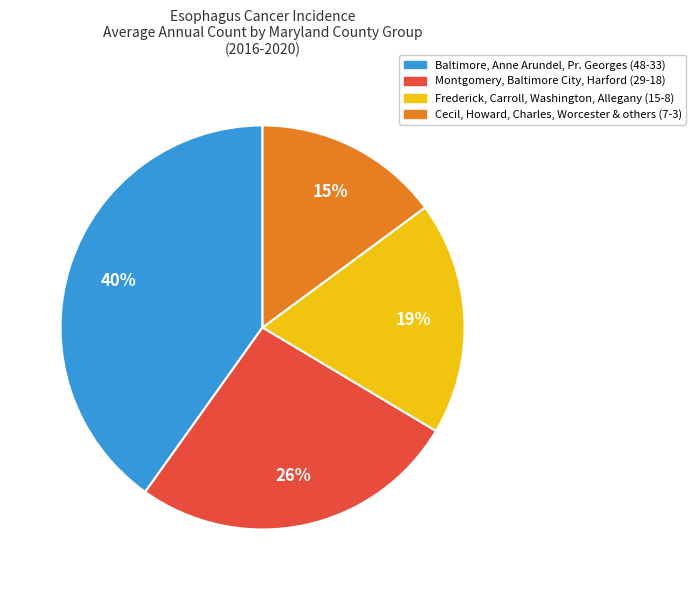

Which slice is the smallest?

Cecil, Howard, Charles, Worcester & others (7-3)